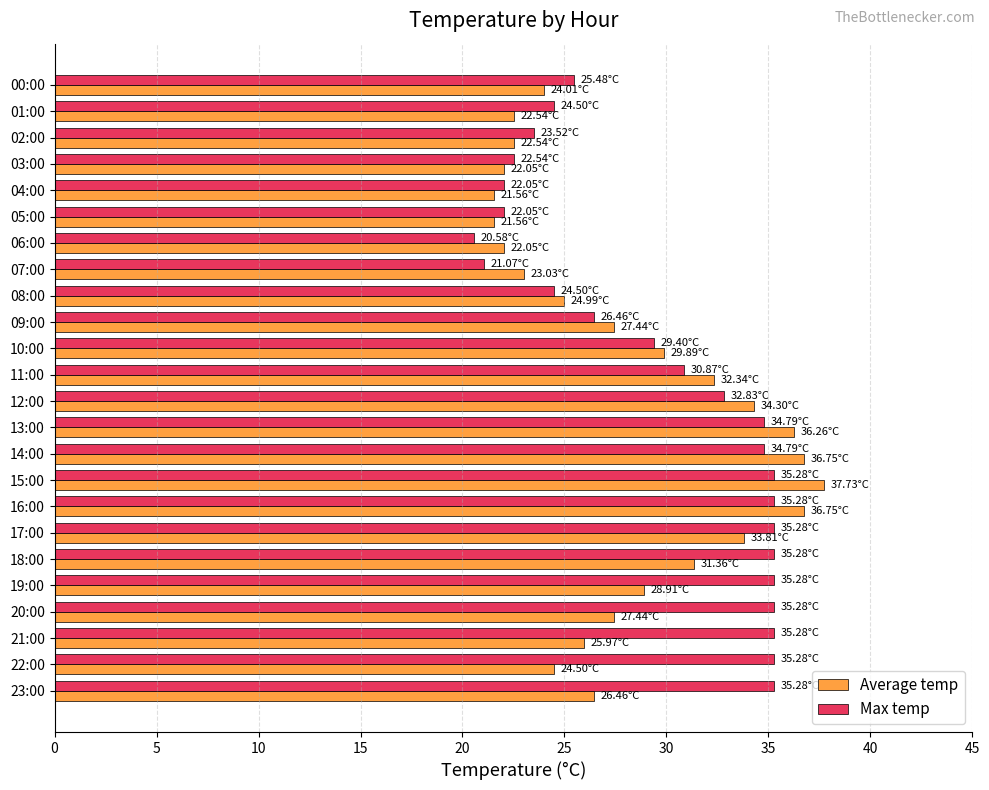

Is the value of Max temp at 07:00 greater than the value of Average temp at 11:00?

No